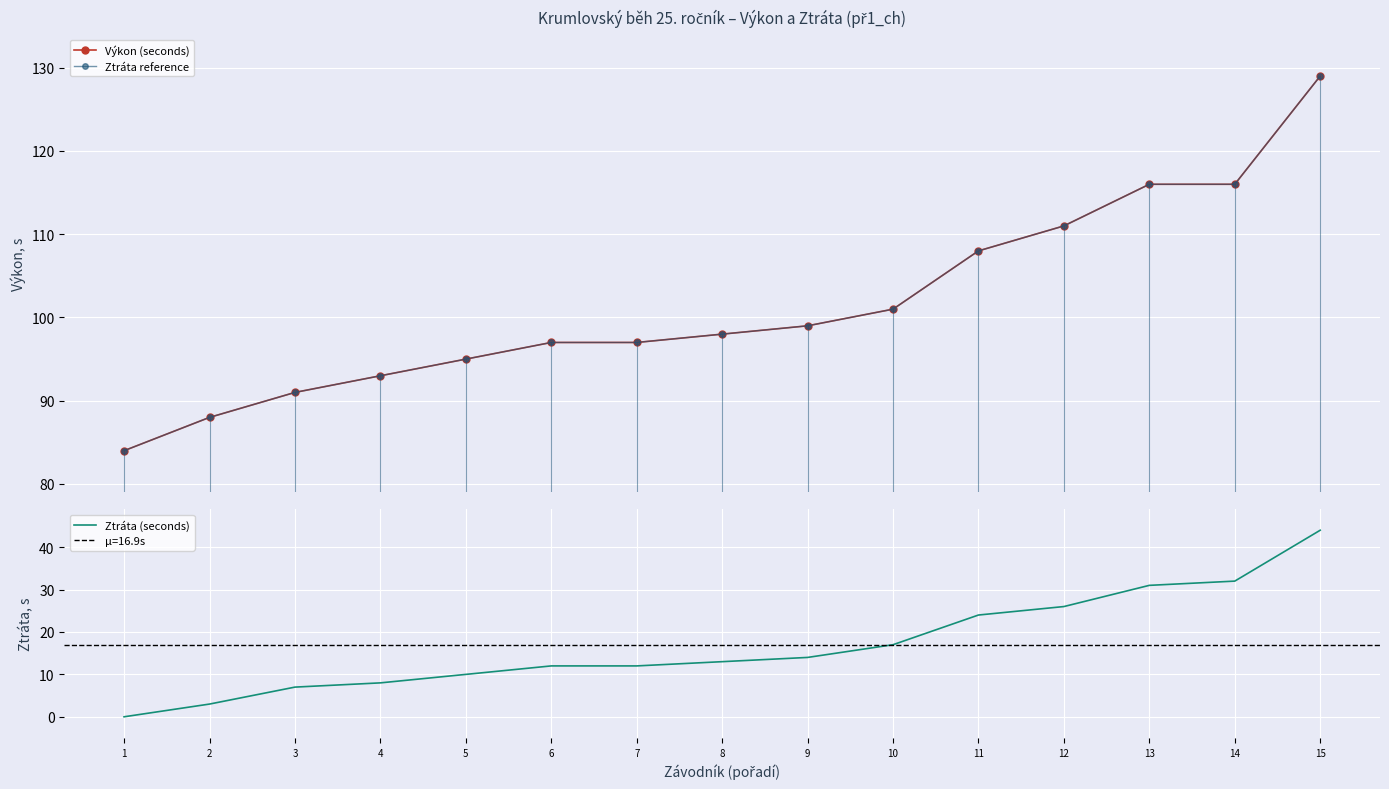

Count the number of data series in this chart.

3